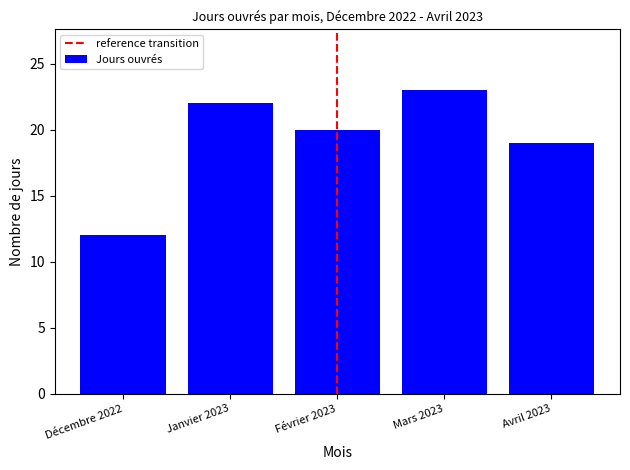

Reading right to left, extract all data points from this chart.

19	23	20	22	12